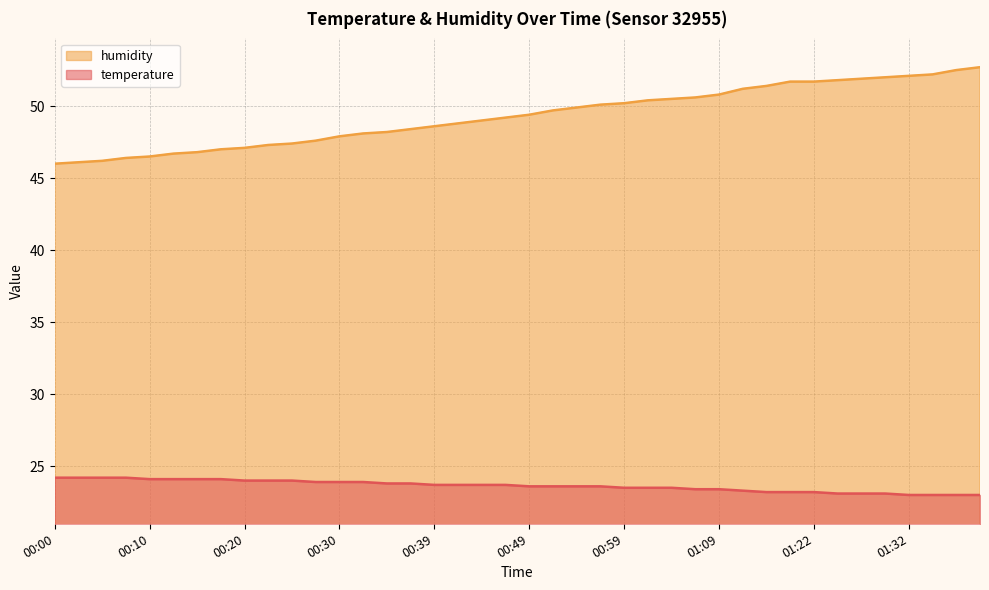

How many lines are shown in the chart?

2